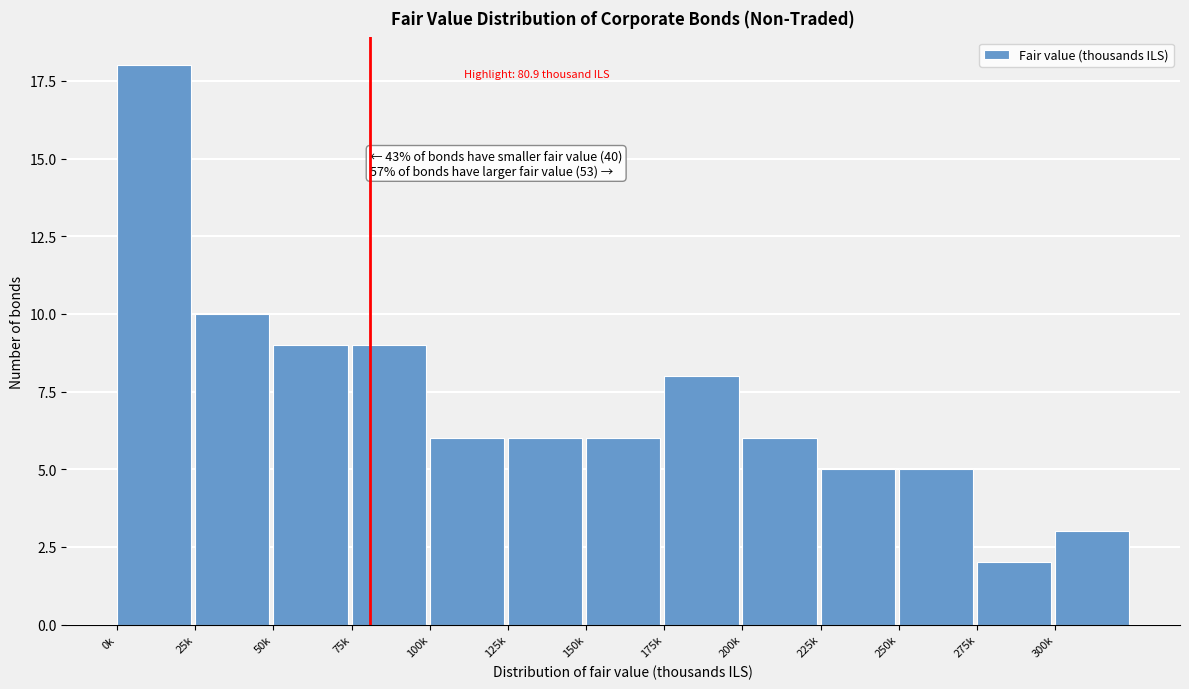

Reading left to right, what are all the values shown in this chart?

18	10	9	9	6	6	6	8	6	5	5	2	3